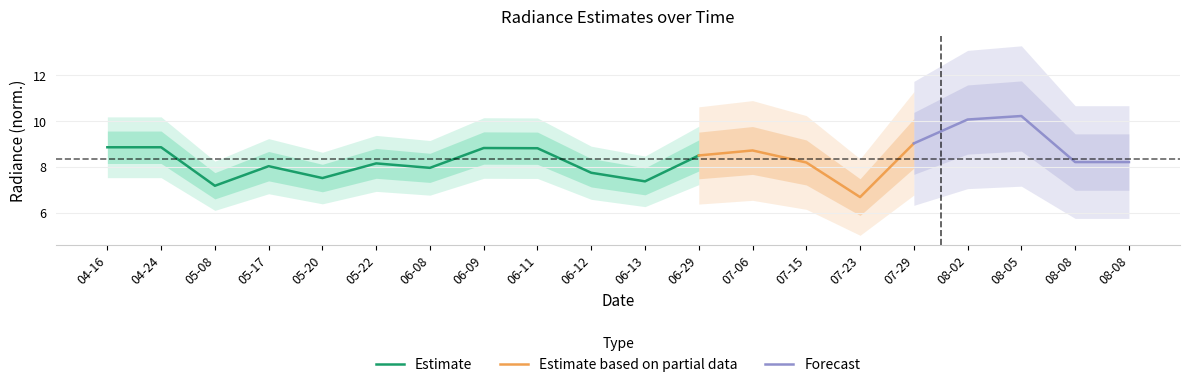

The value of Estimate at 06-08 is 11.1. True or false?

False